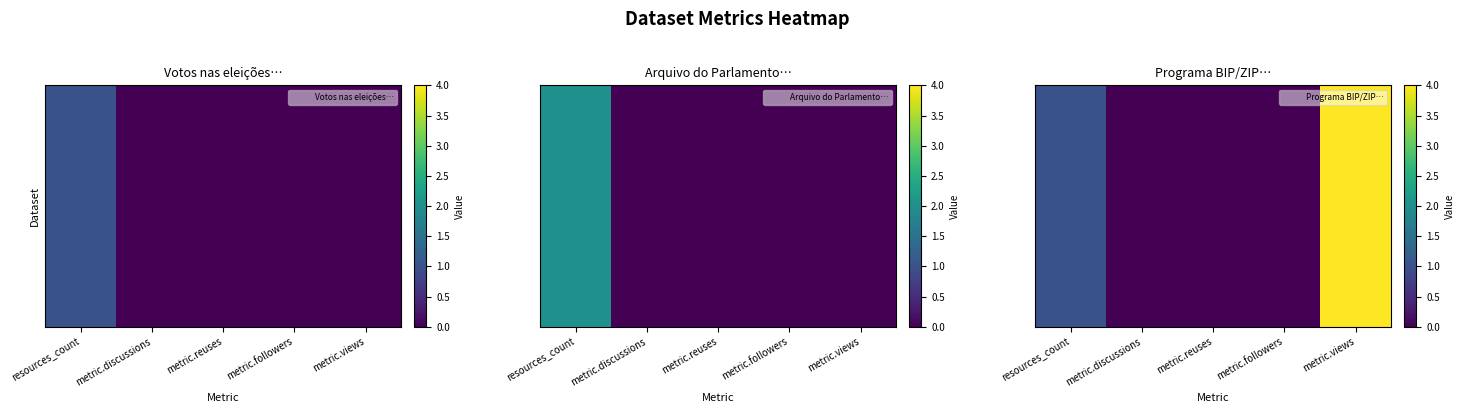

What is the difference between the values at resources_count and metric.views?

3